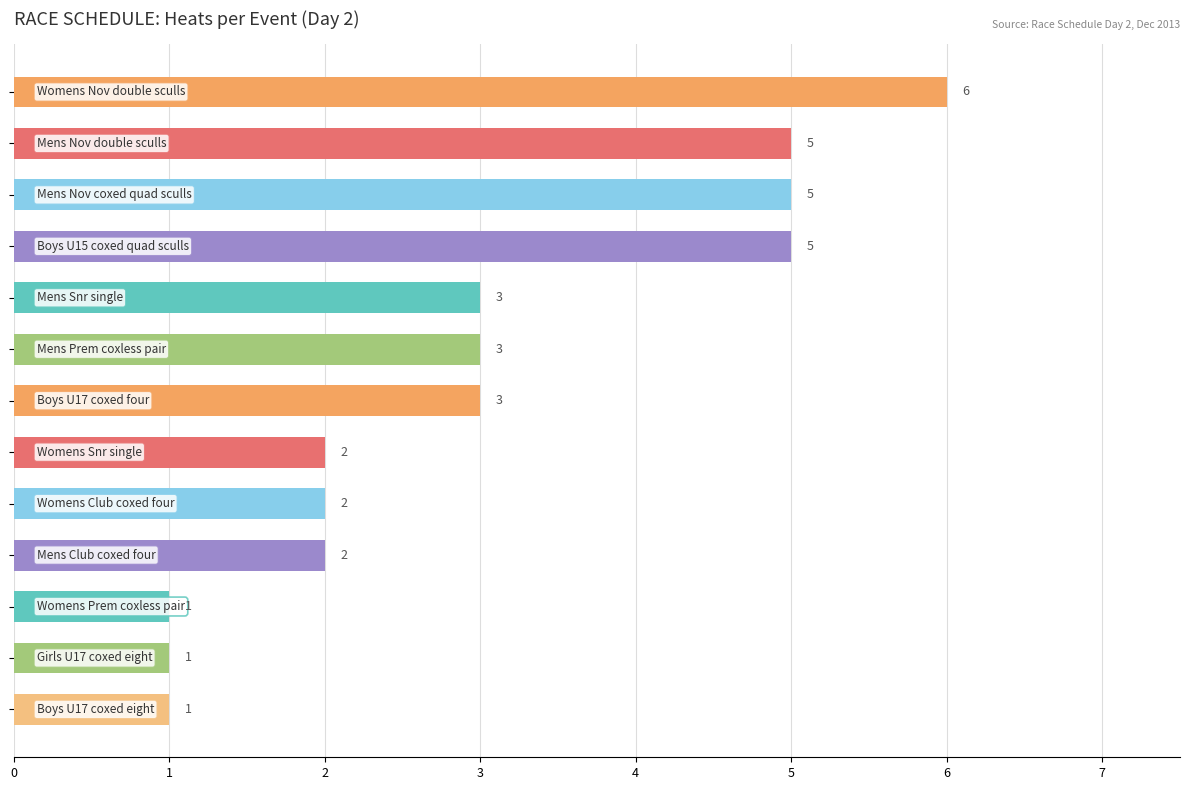

How many bars are there in total?

13